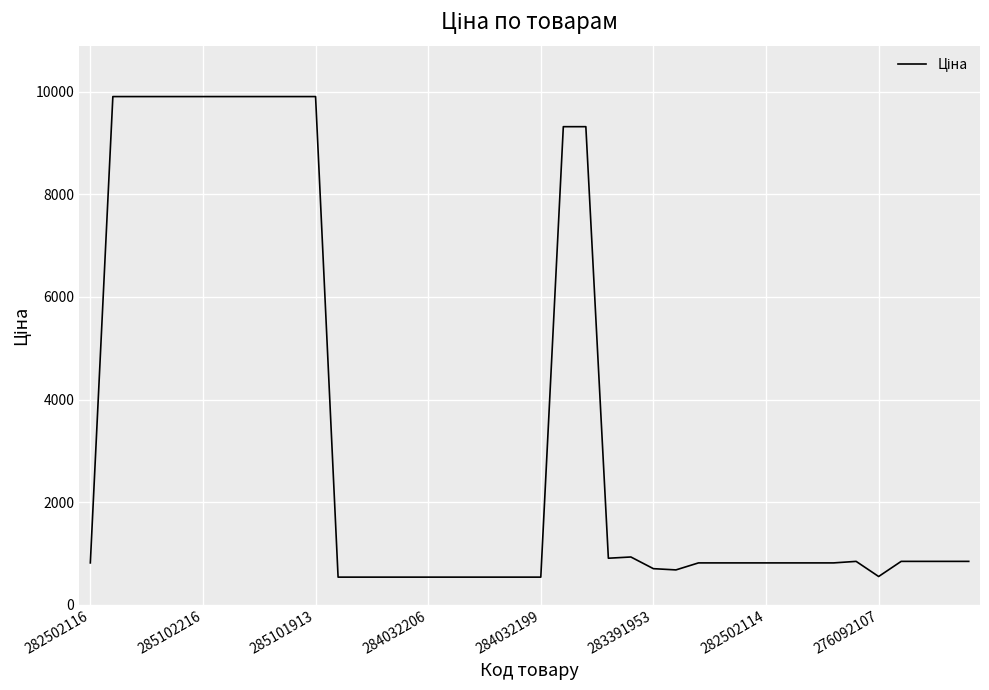

What is the greatest value displayed?

9908.5